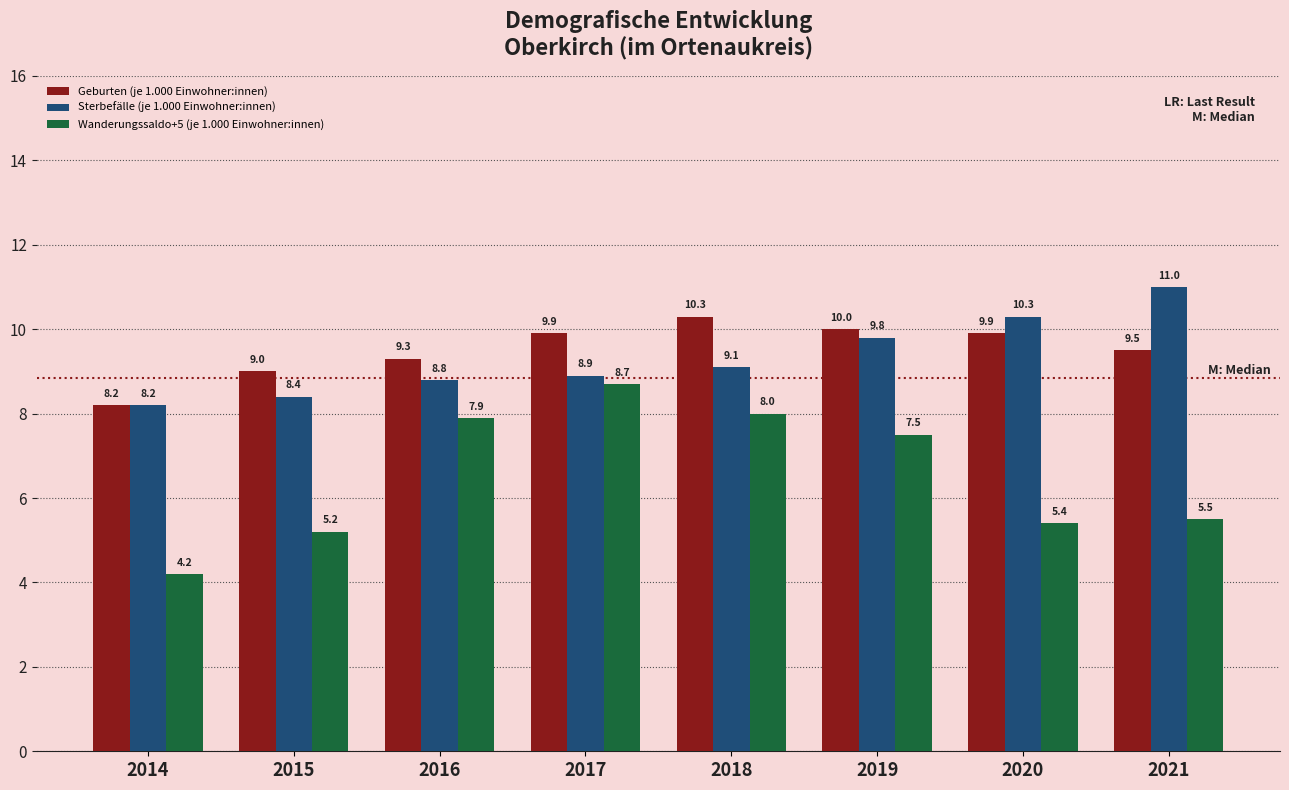

Reading left to right, list all the values displayed in this chart.

Geburten (je 1.000 Einwohner:innen): 8.2	9.0	9.3	9.9	10.3	10.0	9.9	9.5
Sterbefälle (je 1.000 Einwohner:innen): 8.2	8.4	8.8	8.9	9.1	9.8	10.3	11.0
Wanderungssaldo+5 (je 1.000 Einwohner:innen): 4.2	5.2	7.9	8.7	8.0	7.5	5.4	5.5